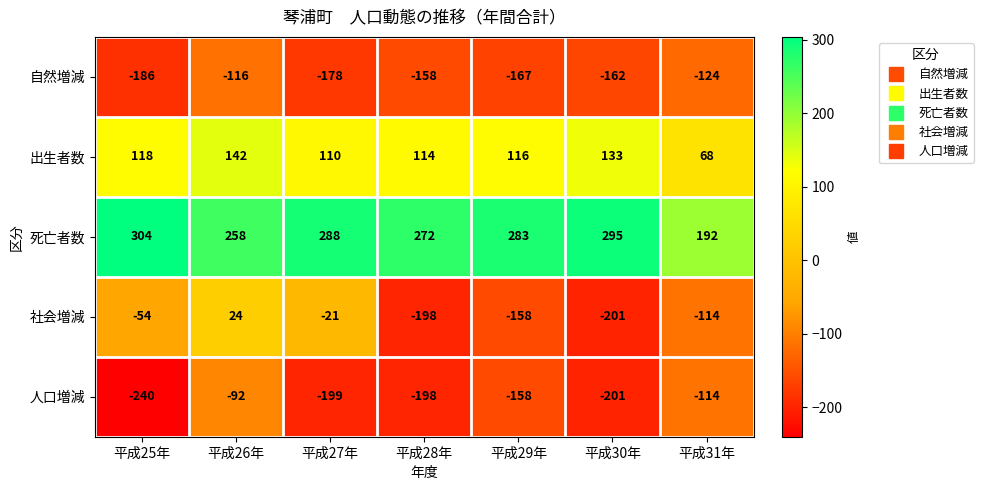

At which label does 人口増減 first exceed -198?

平成26年